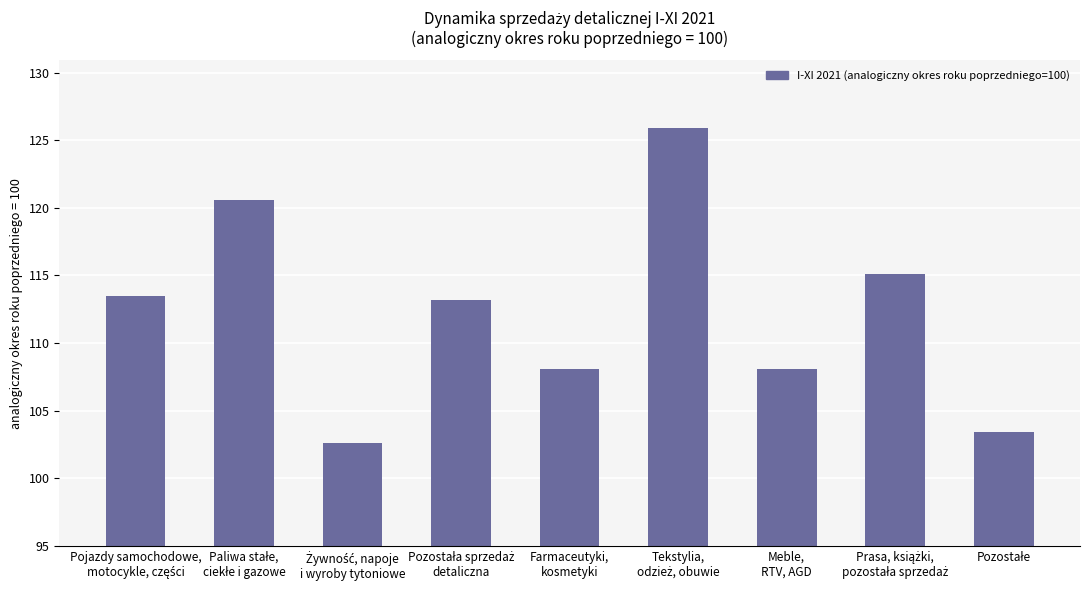

What is the difference between the second highest and second lowest values?

17.2